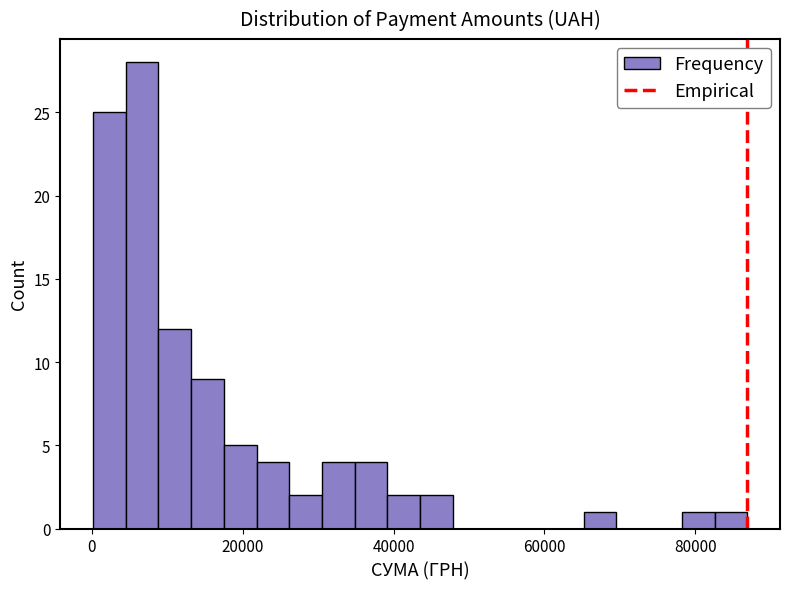

Around what value on the x-axis is the tallest bar? Give the approximate position of its centre, as read against the axis.

6000